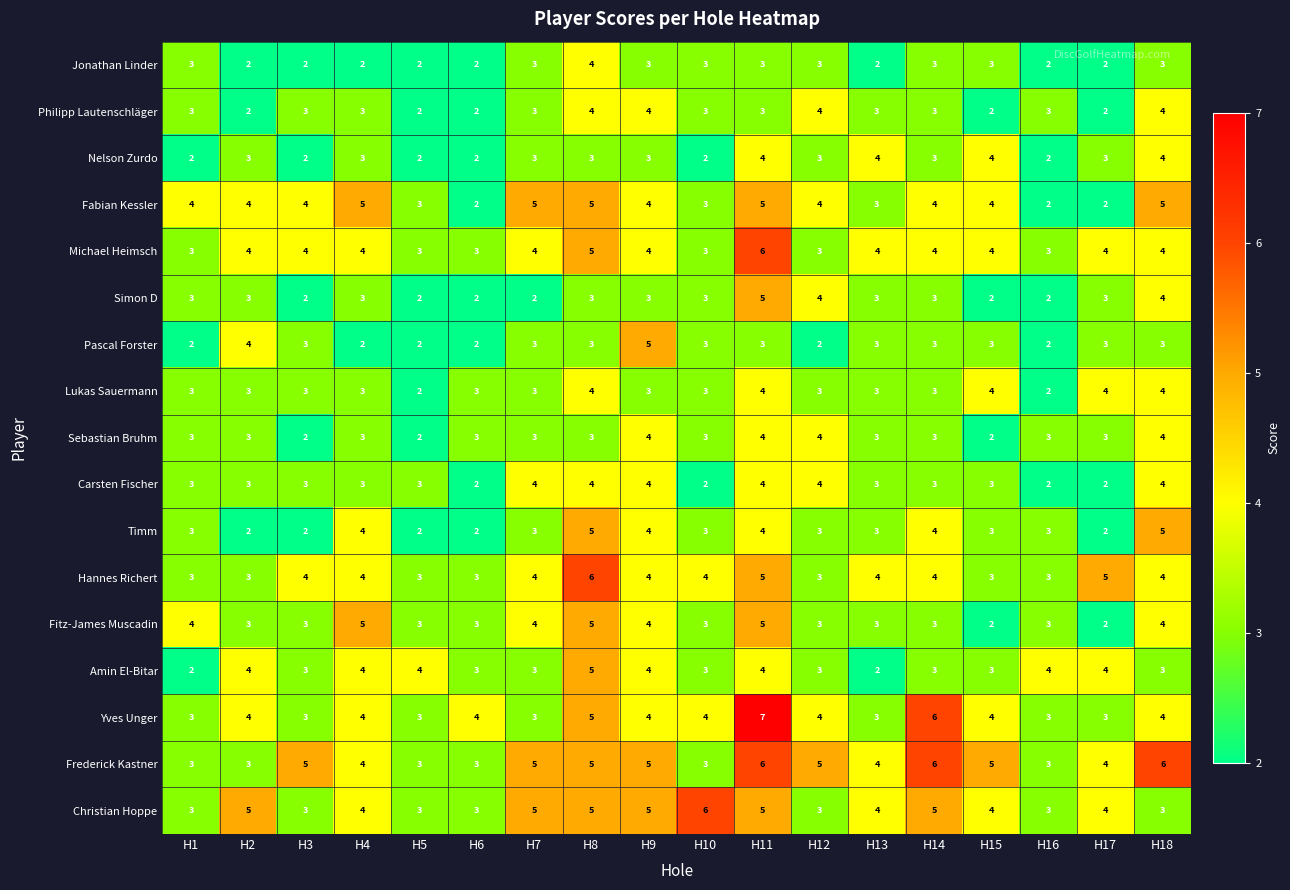

What is the difference between the maximum and minimum values in the Christian Hoppe series?

3